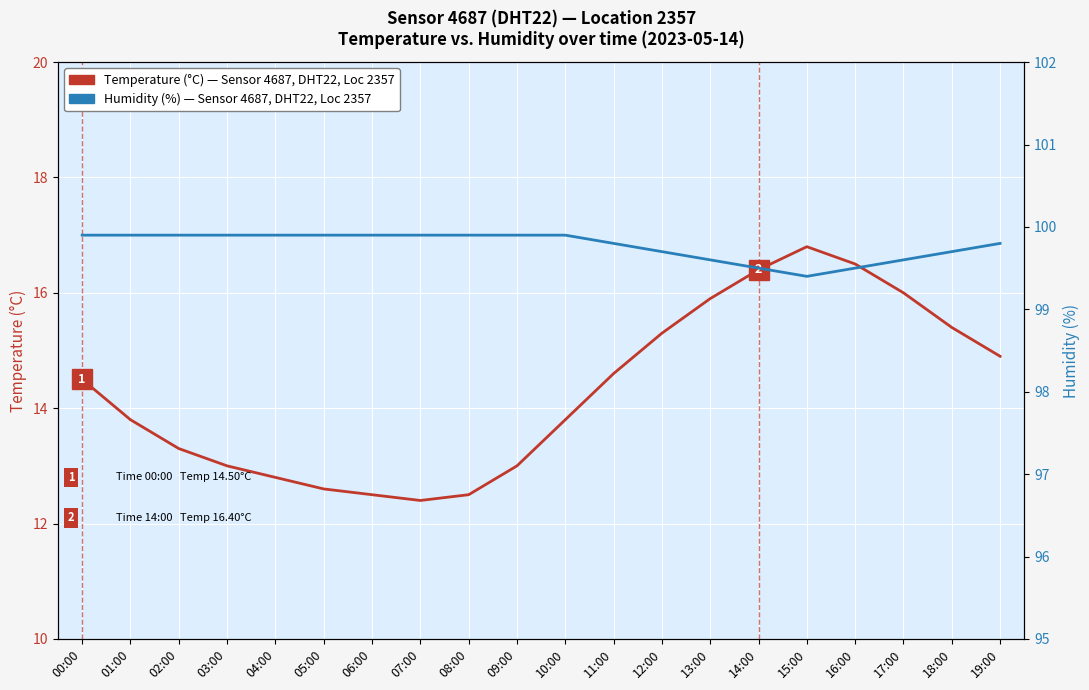

Which series has the widest spread of values?

Temperature (°C), Sensor 4687 DHT22